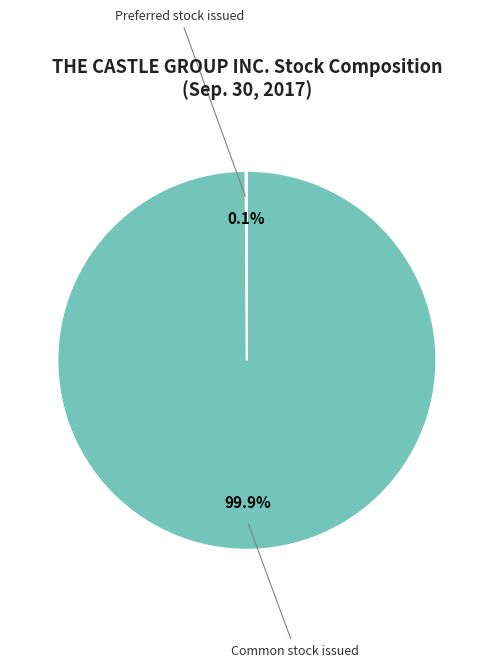

Which category has the biggest portion of the pie?

Common stock issued